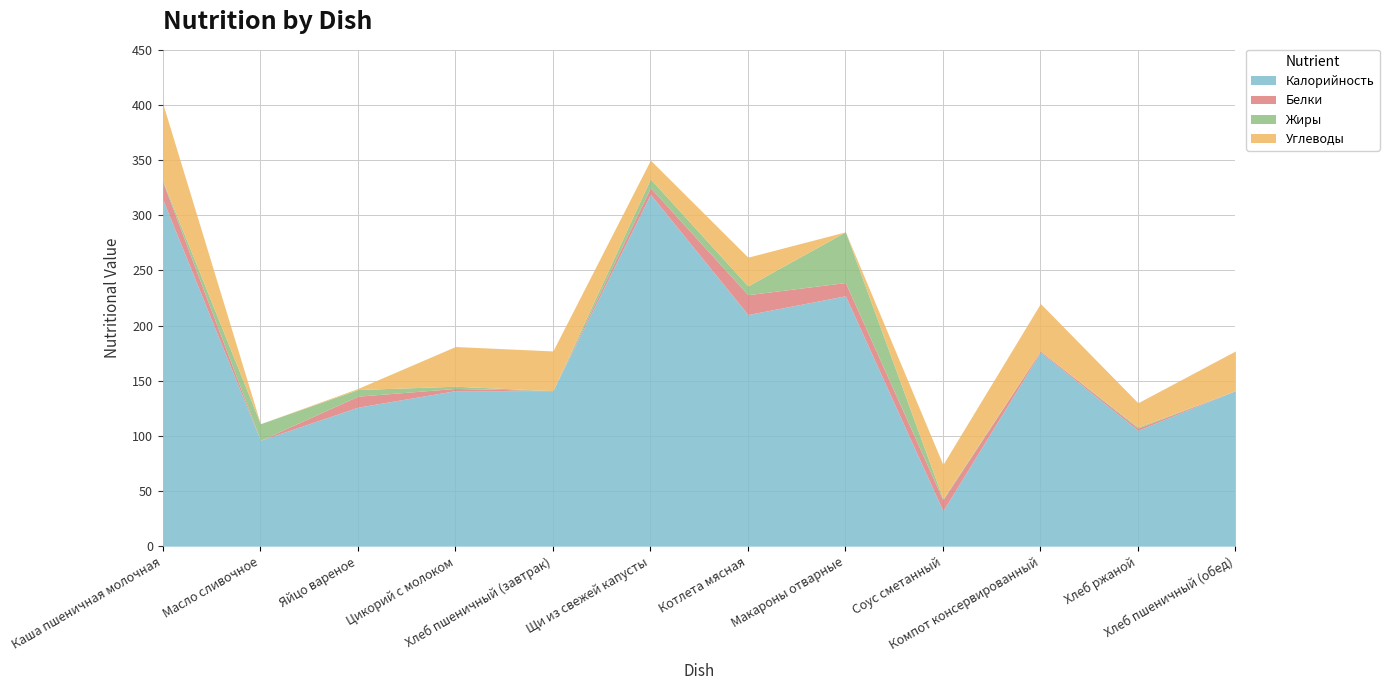

In Жиры, how many points are lower than both neighbors (excluding endpoints)?

2